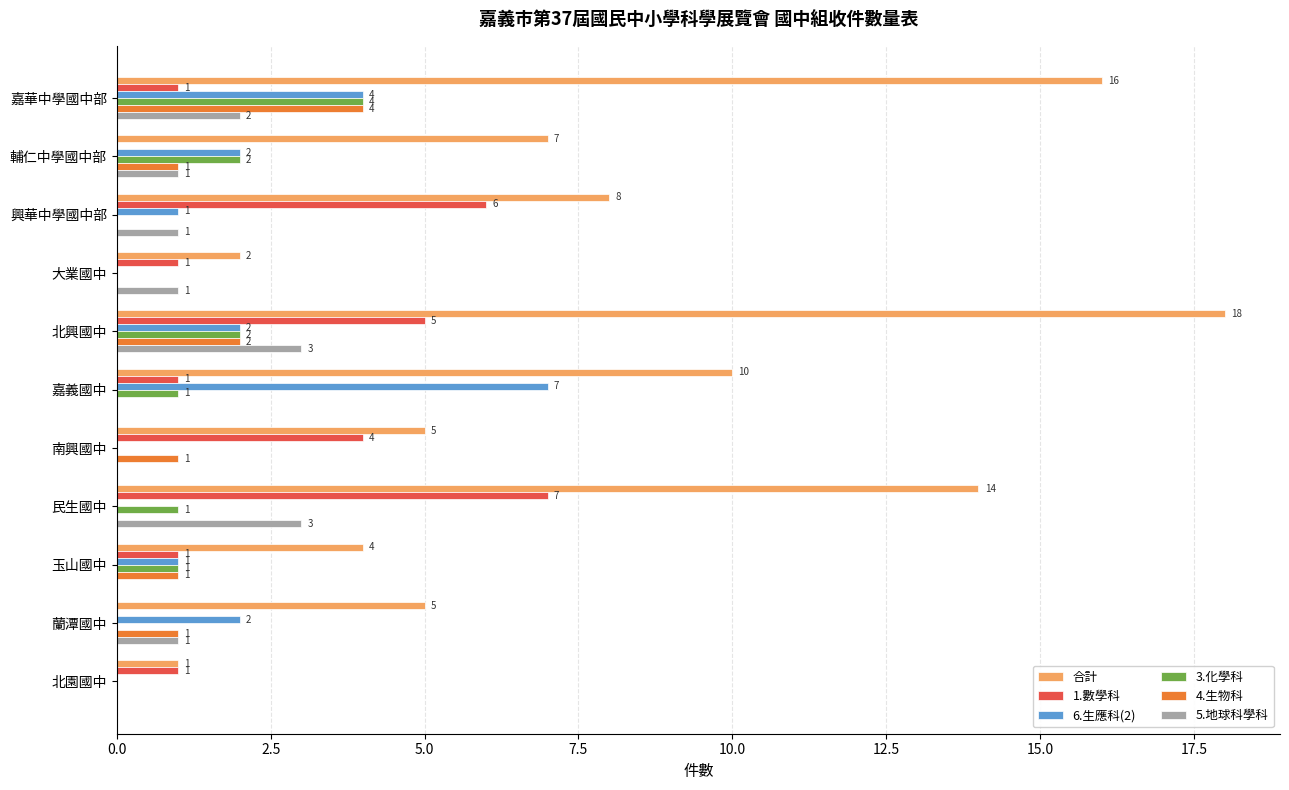

The 3.化學科 series shows 1 at 嘉華中學國中部. True or false?

False